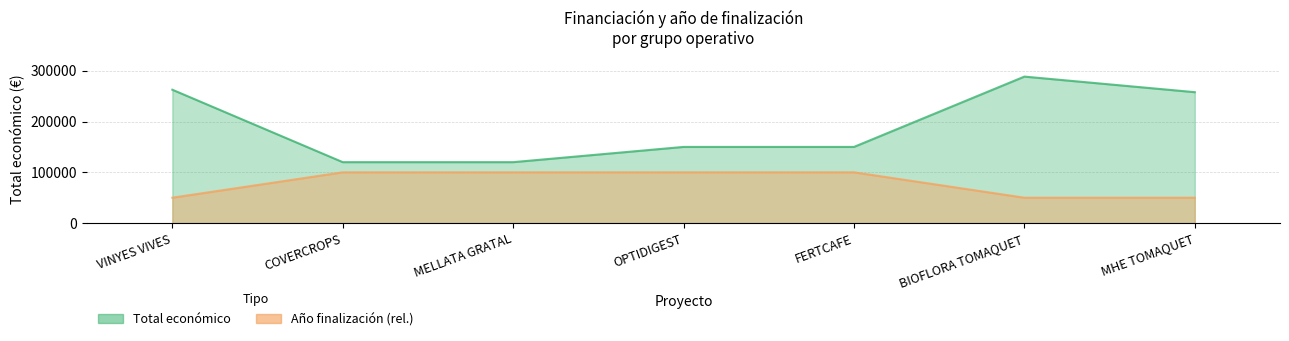

Reading left to right, extract all data points from this chart.

Total económico: 262608	120000	120000	150000	150000	288442	257770
Año de finalización: 50000	100000	100000	100000	100000	50000	50000